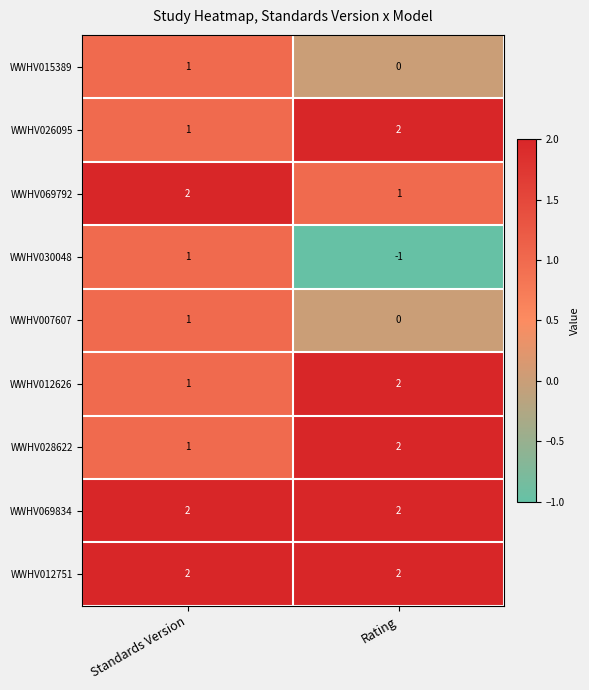

True or false: WWHV012751 has a value of 1 at Rating.

False